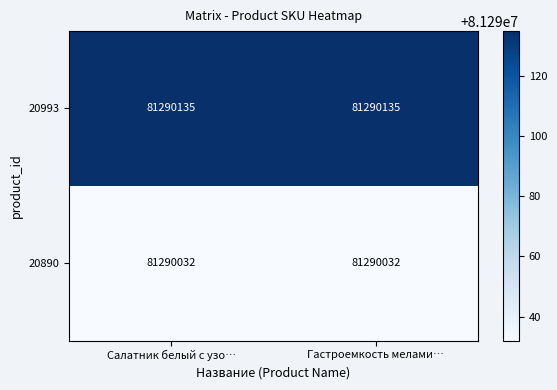

What is the maximum value shown in the chart?

81290135